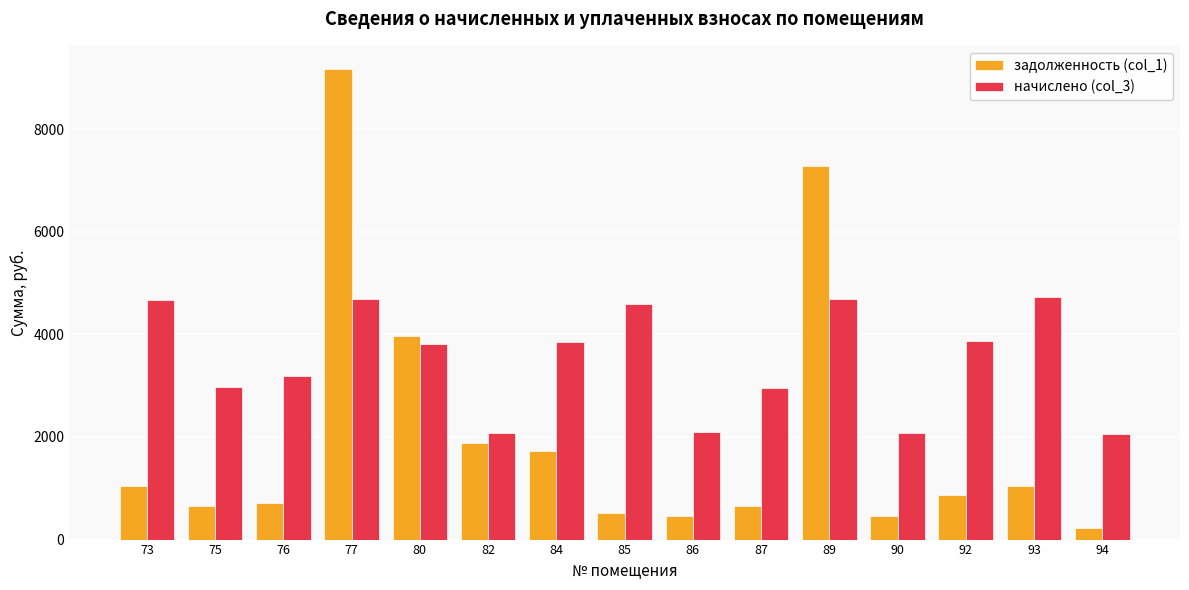

What is the value of the начислено (col_3) bar at the 1st from the left?

4662.8